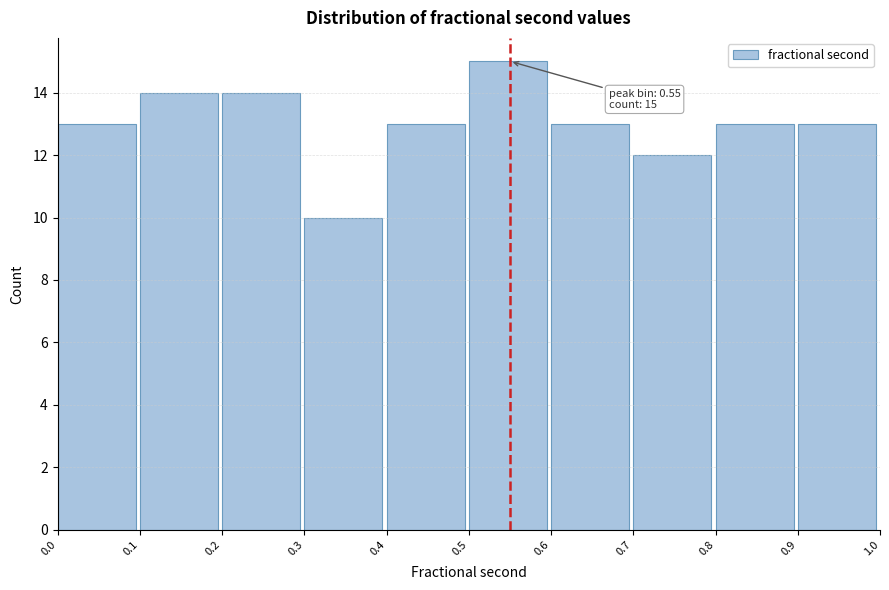

Over which range of the x-axis is the bar tallest?

0.5 to 0.6